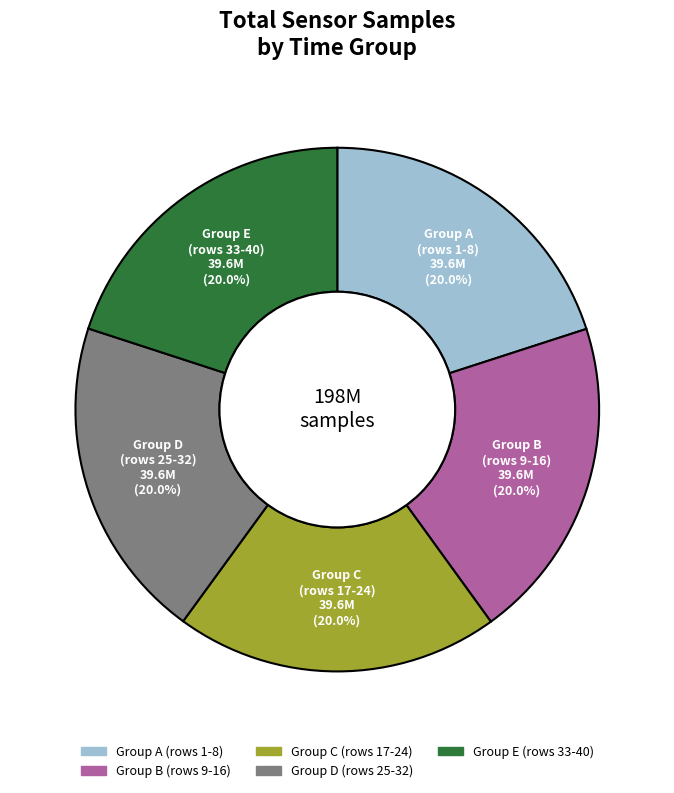

Does any single category account for the majority?

No